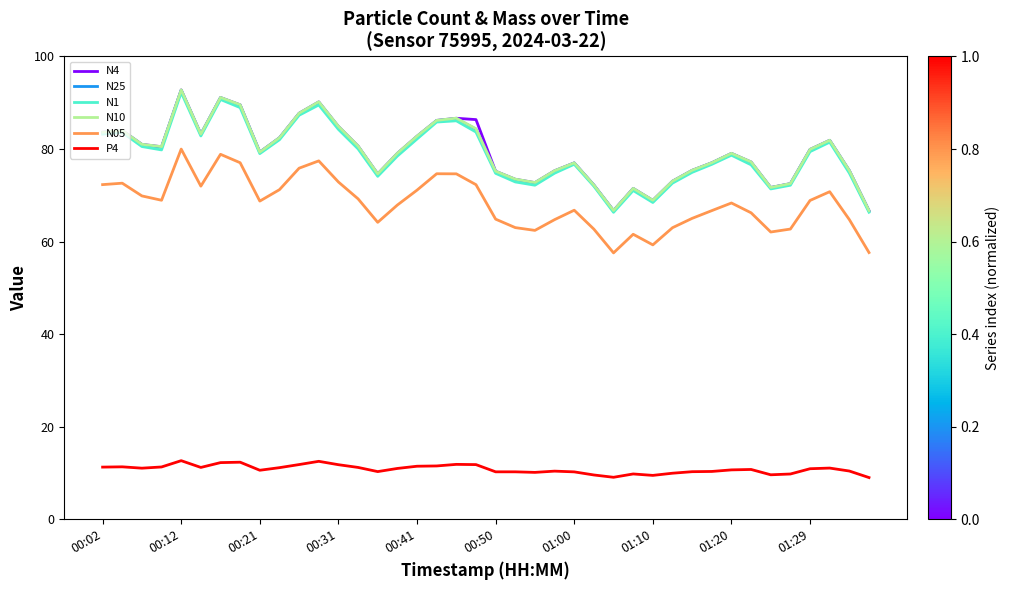

True or false: N1 and N05 intersect in this chart.

False